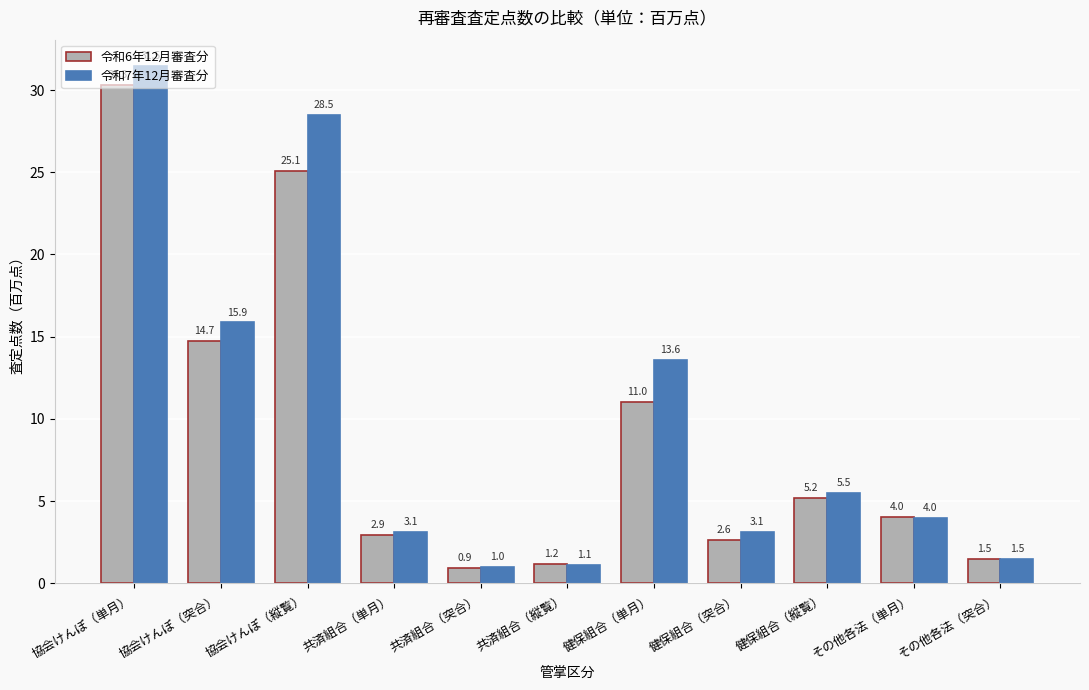

What is the value of the 令和6年12月審査分 bar at the 11th from the left?

1.5